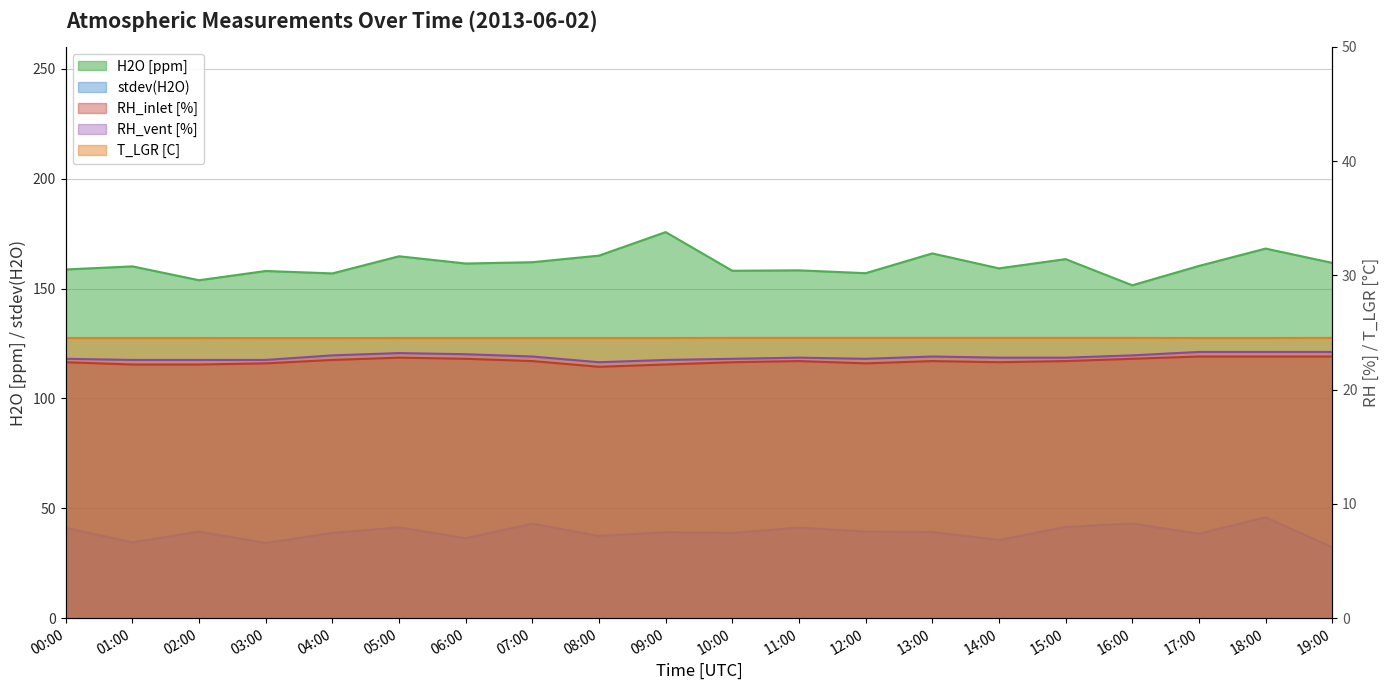

The H2O [ppm] series shows 166.0 at 13:00. True or false?

True